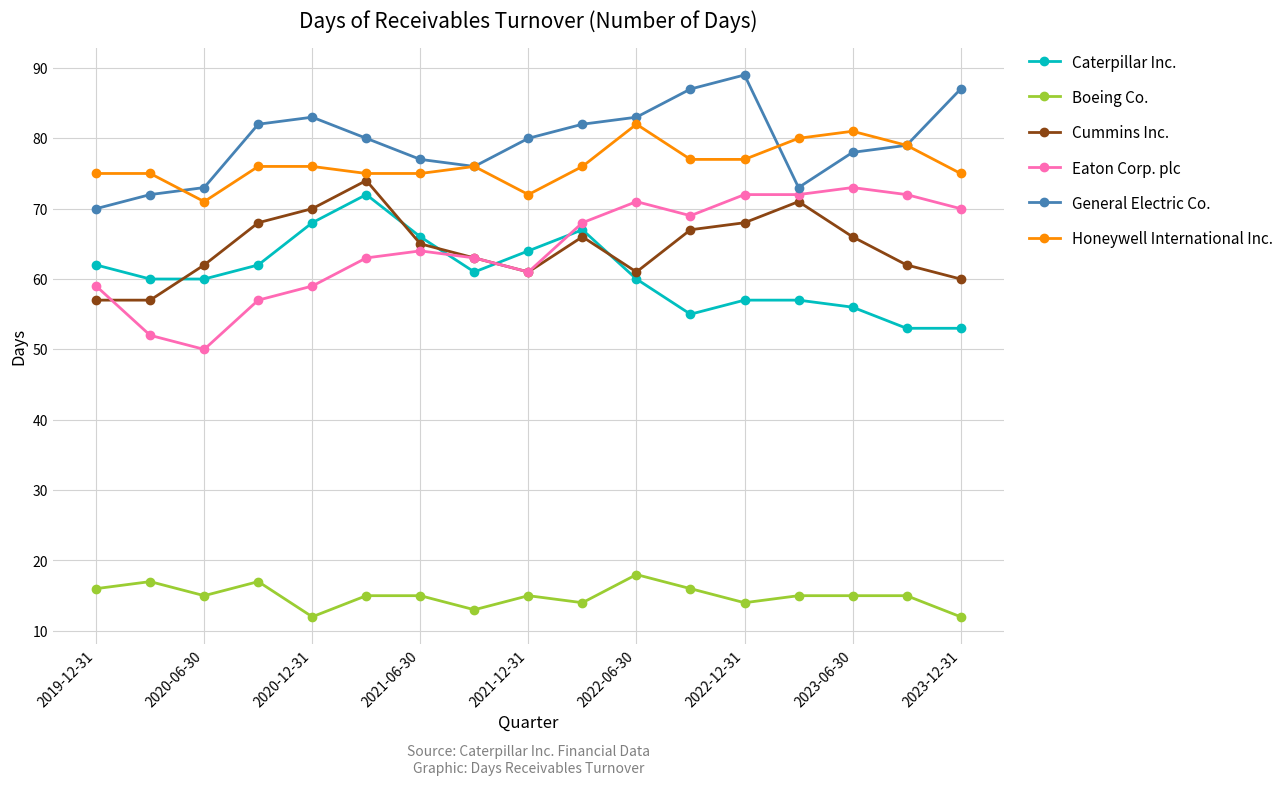

What is the minimum value shown in the chart?

12